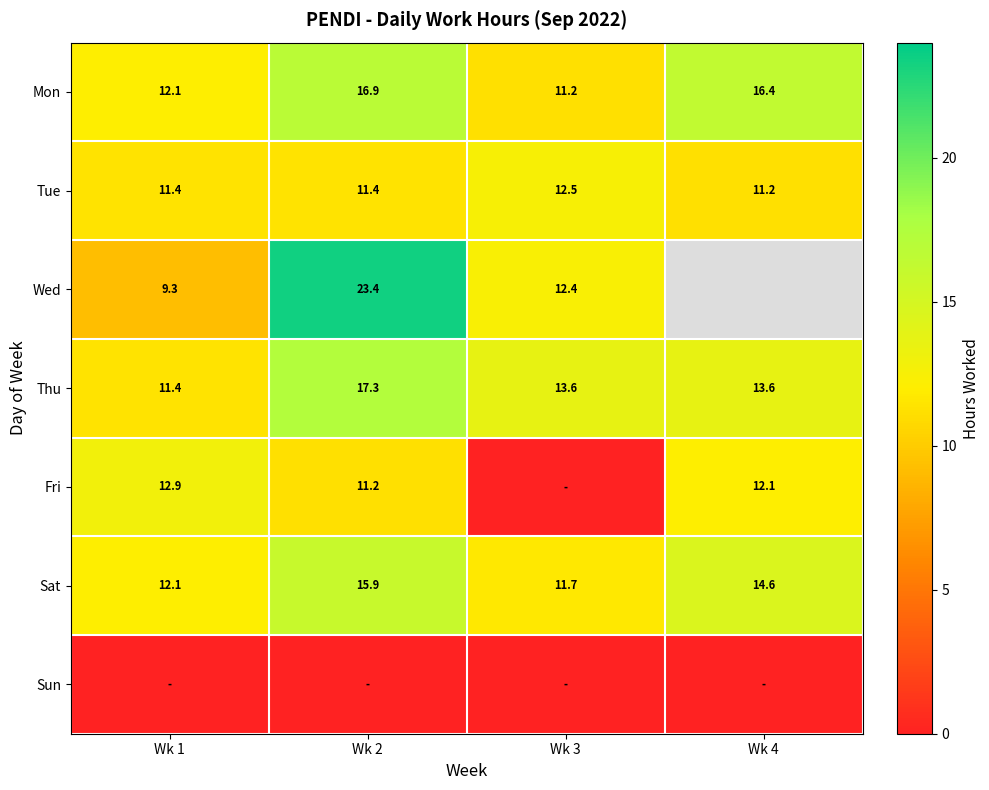

What is the highest value of the Tue series?

12.5